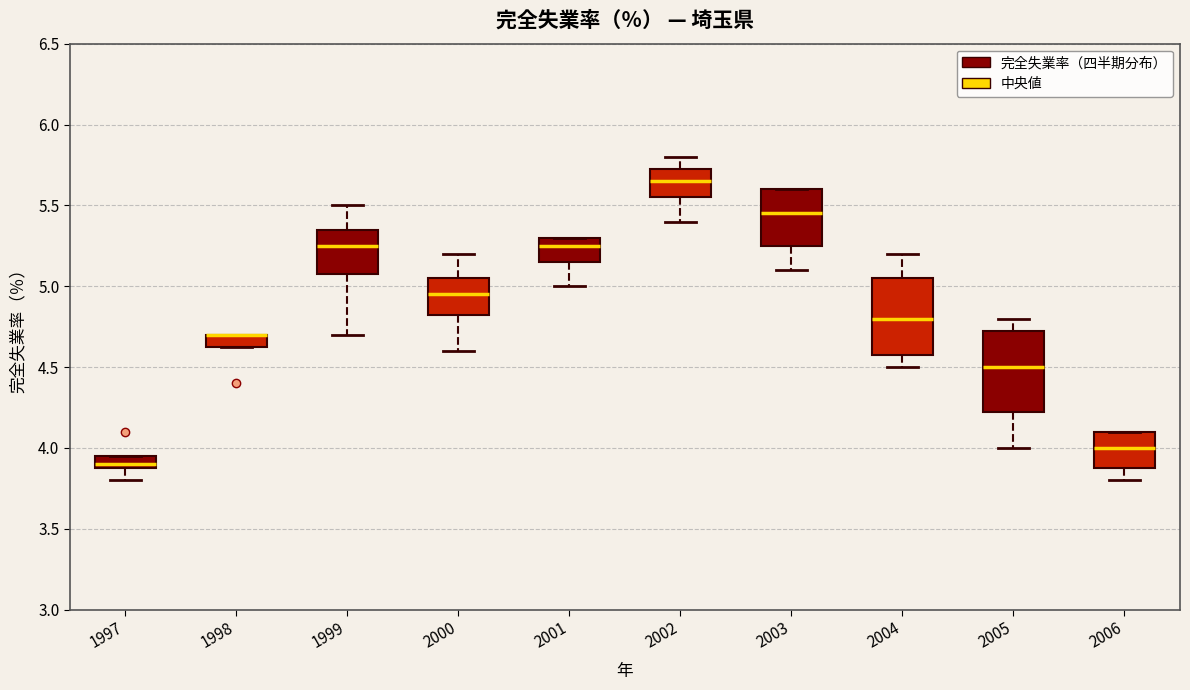

Where does the median line of the box at x = 2000 sit on the y-axis? The values are not printed on the chart, so give them approximately, as read against the axis.

4.95